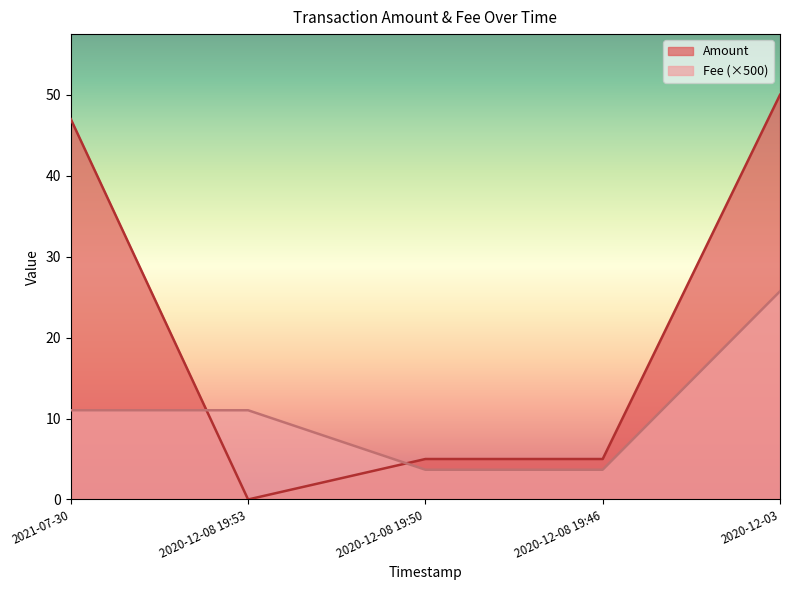

At which label does Amount first exceed 5?

2021-07-30